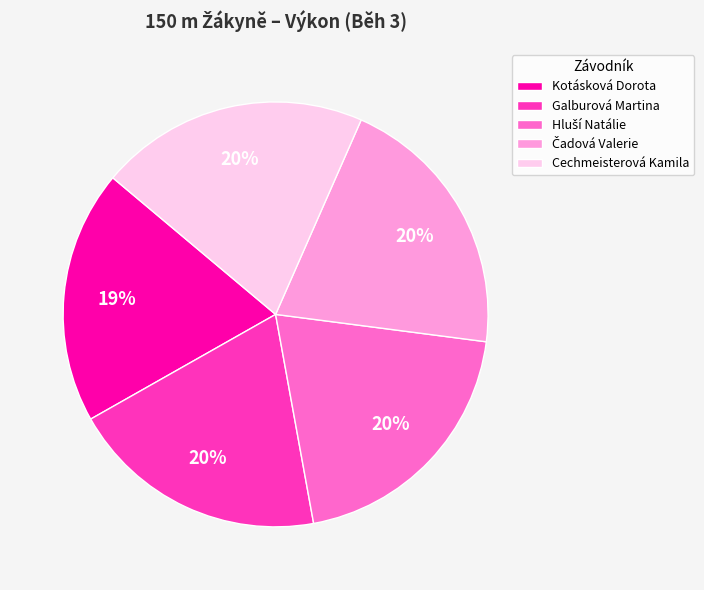

The Galburová Martina slice represents 29% of the pie. True or false?

False